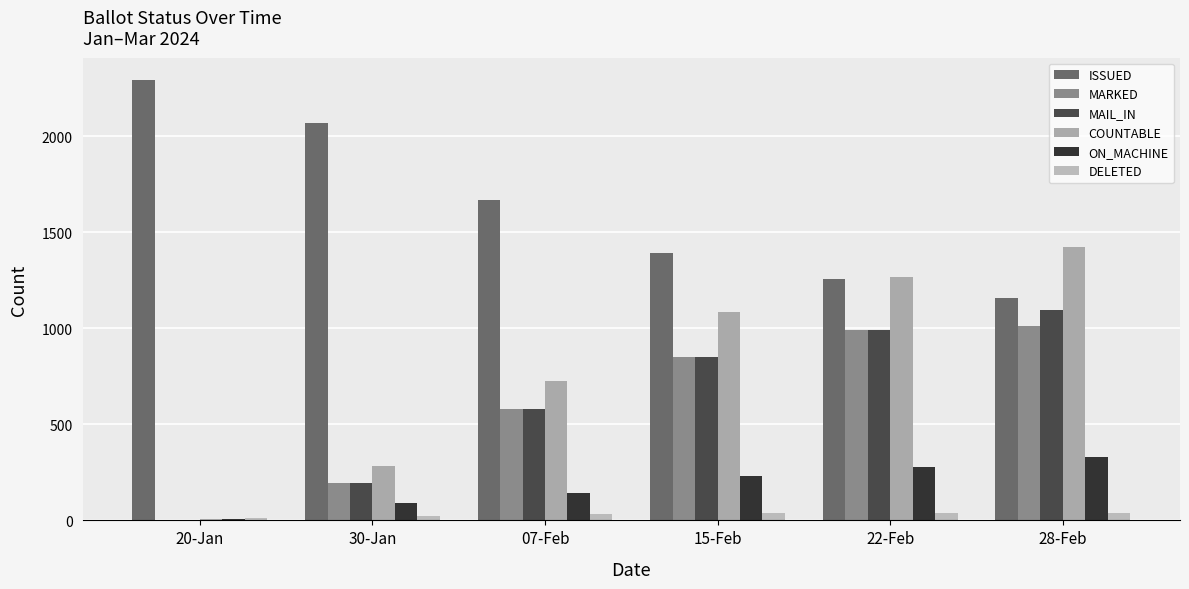

Which label corresponds to the largest value in the chart?

20-Jan